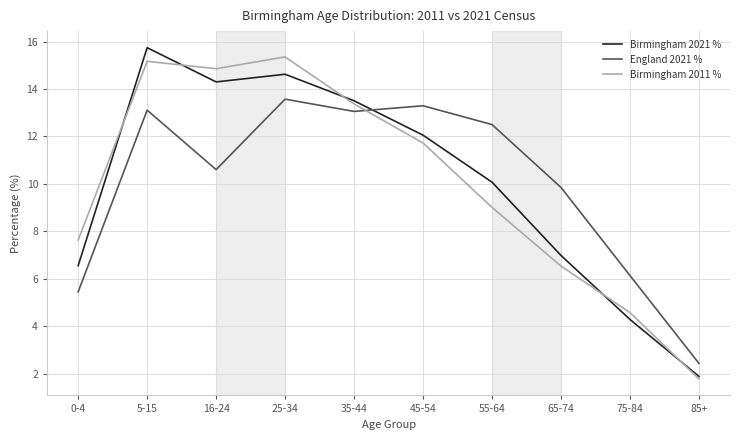

Reading left to right, list all the values displayed in this chart.

Birmingham 2021 %: 6.6	15.7	14.3	14.6	13.5	12.1	10.1	7.0	4.3	1.9
England 2021 %: 5.4	13.1	10.6	13.6	13.1	13.3	12.5	9.8	6.1	2.4
Birmingham 2011 %: 7.6	15.2	14.9	15.4	13.4	11.7	9.0	6.5	4.6	1.8